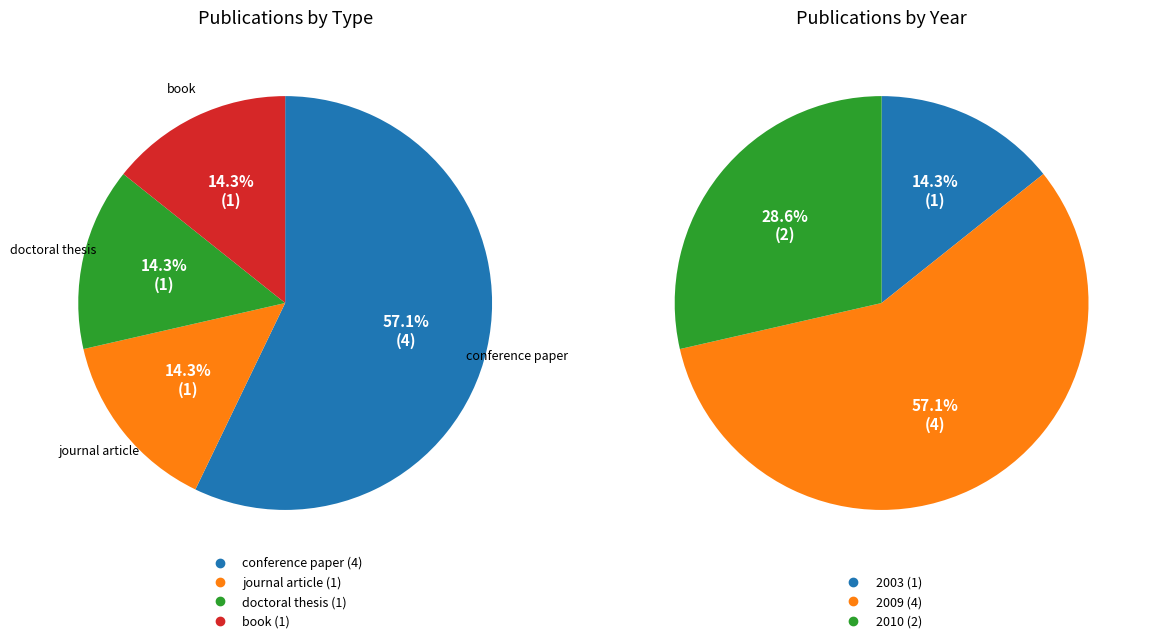

To the nearest percent, what percentage of the pie is journal article (2009)?

14%